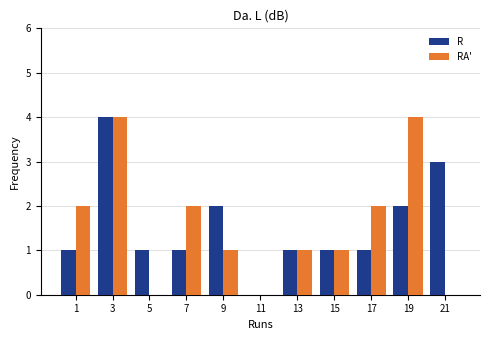

What is the height of the R bar covering 20 to 22 on the x-axis? The values are not printed on the chart, so give them approximately, as read against the axis.

3